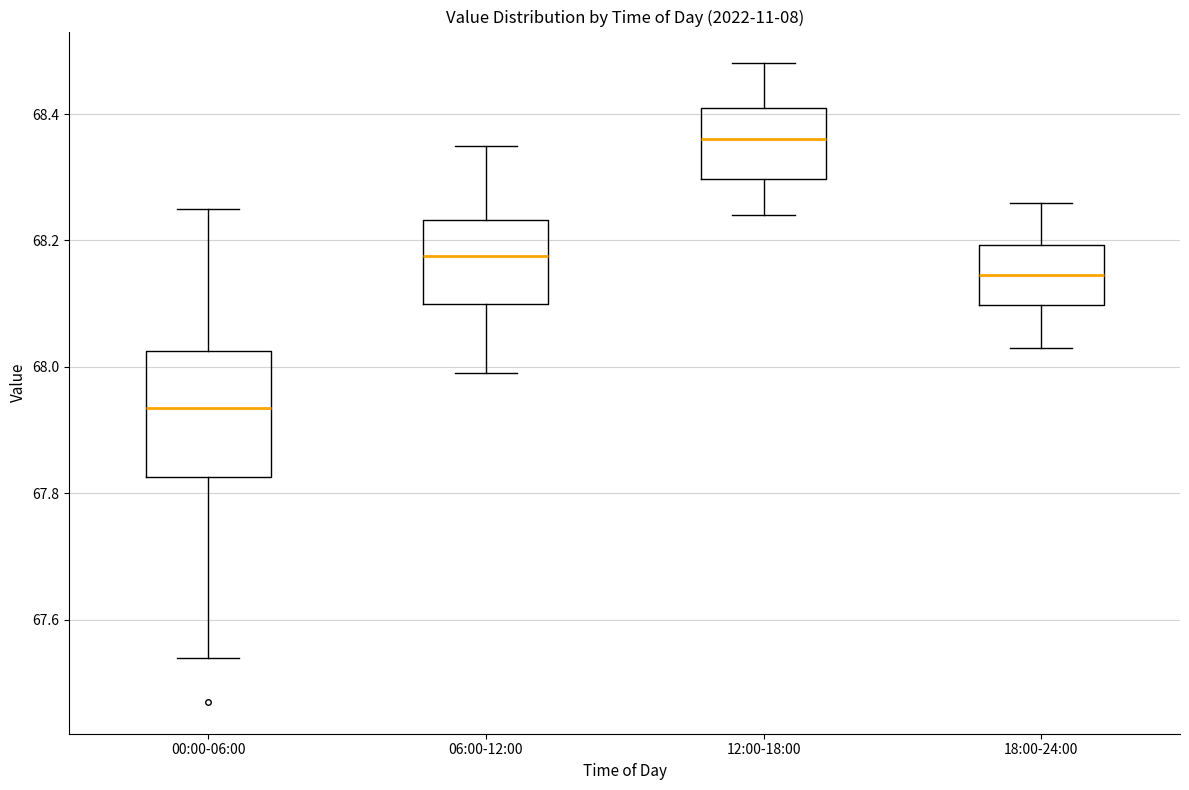

Where is the lower edge of the box for 12:00-18:00 on the y-axis? The values are not printed on the chart, so give them approximately, as read against the axis.

68.30